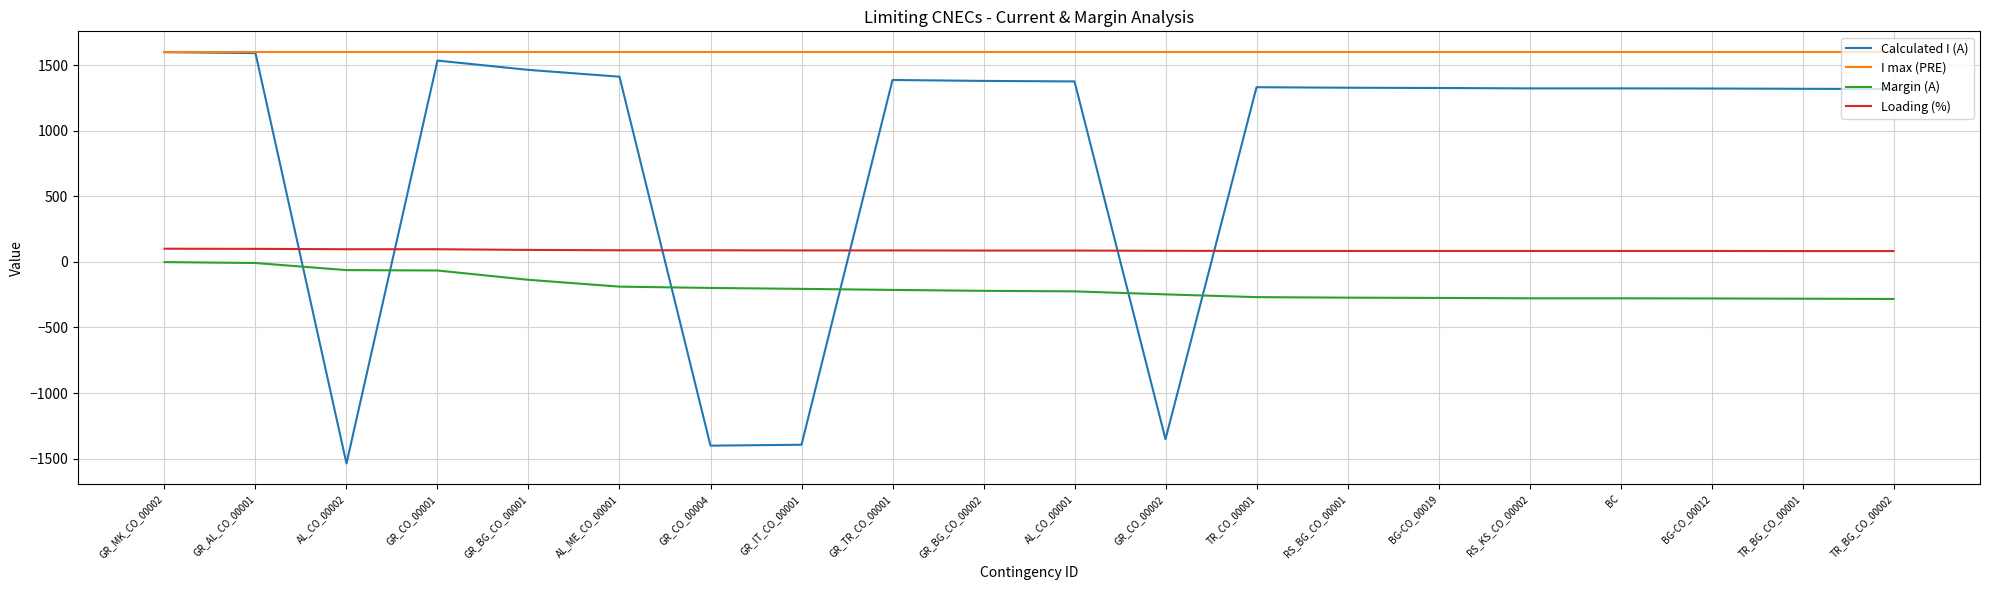

Is this an area chart (filled region under the line)?

No